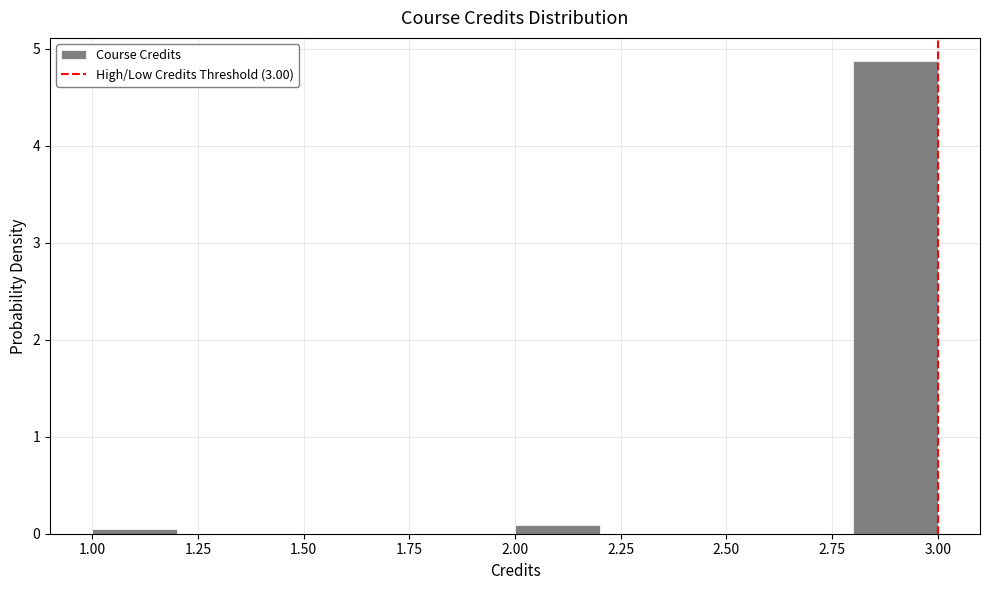

What is the height of the bar covering 2.8 to 3.0 on the x-axis? The values are not printed on the chart, so give them approximately, as read against the axis.

4.9